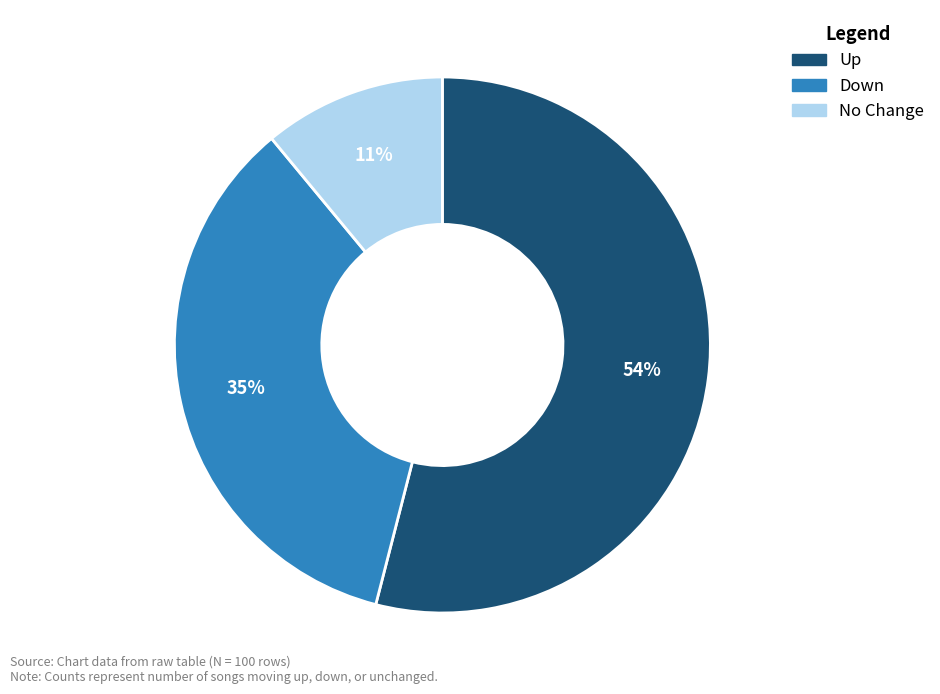

Is there a majority slice in this chart?

Yes